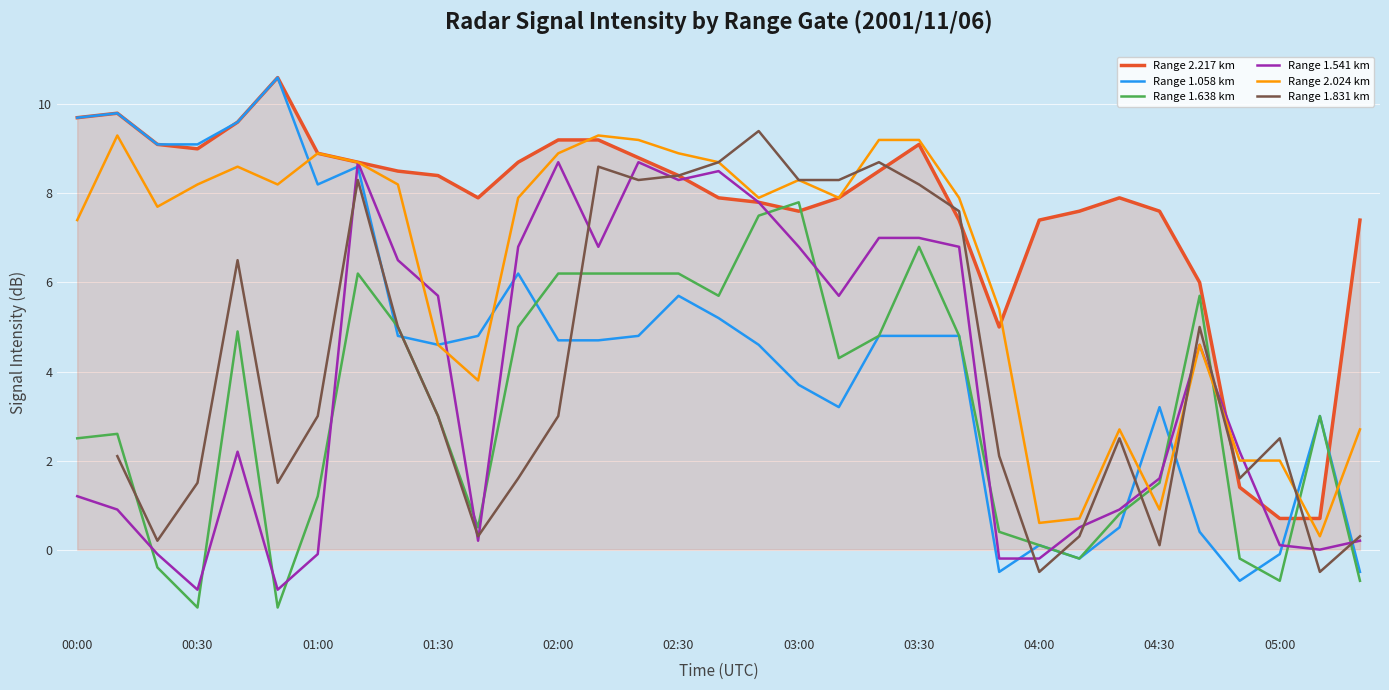

True or false: Range 1.638 km and Range 2.024 km cross at least once.

True